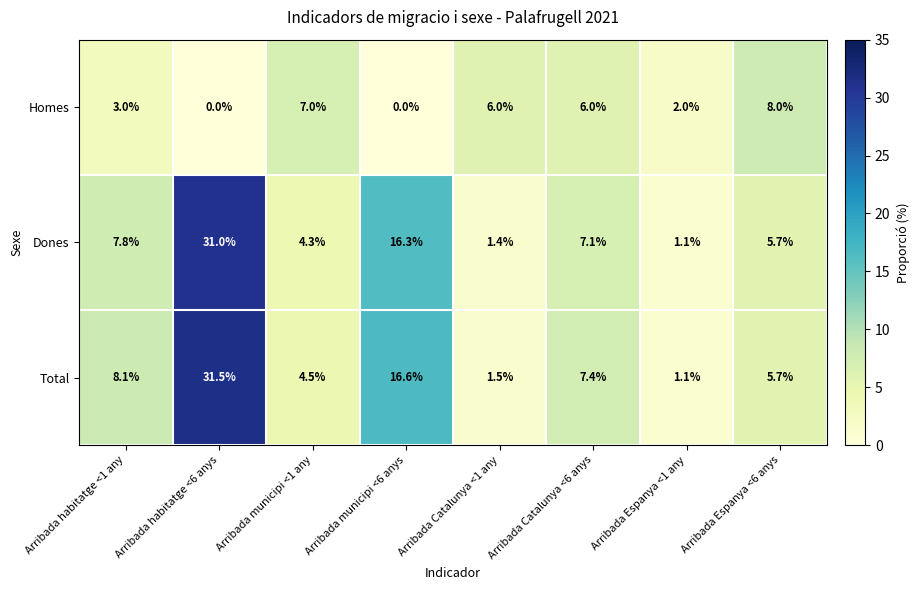

What is the maximum value for Dones?

31.0